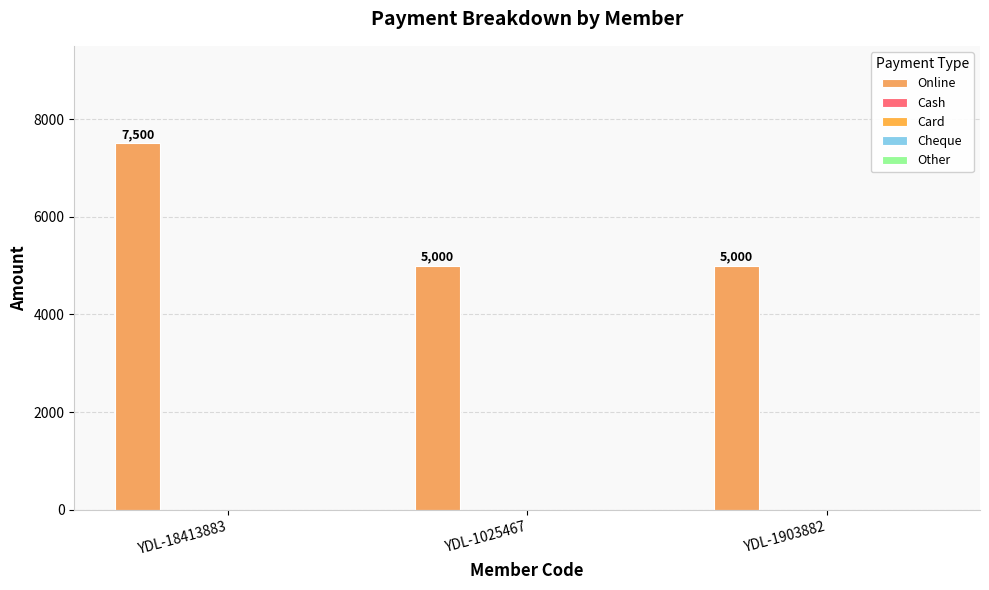

How many bars are there in total?

3